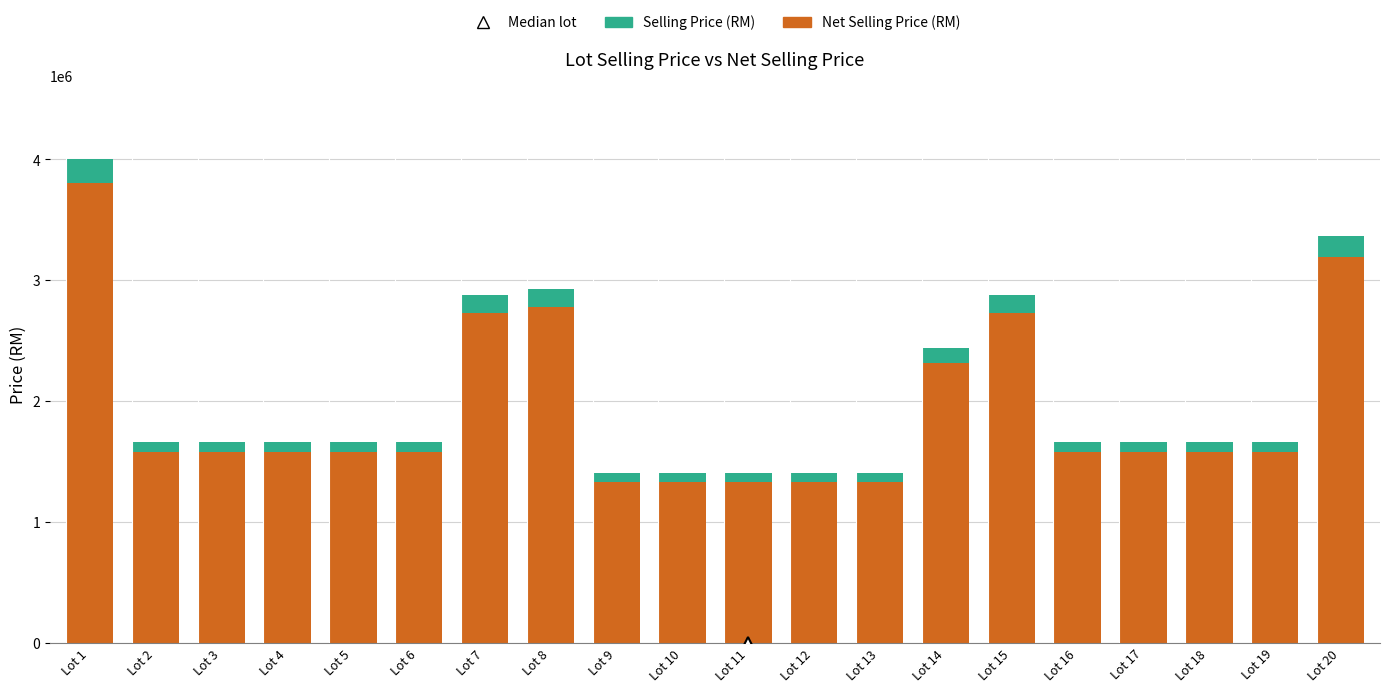

At which category is the sum across all series the highest?

Lot 1